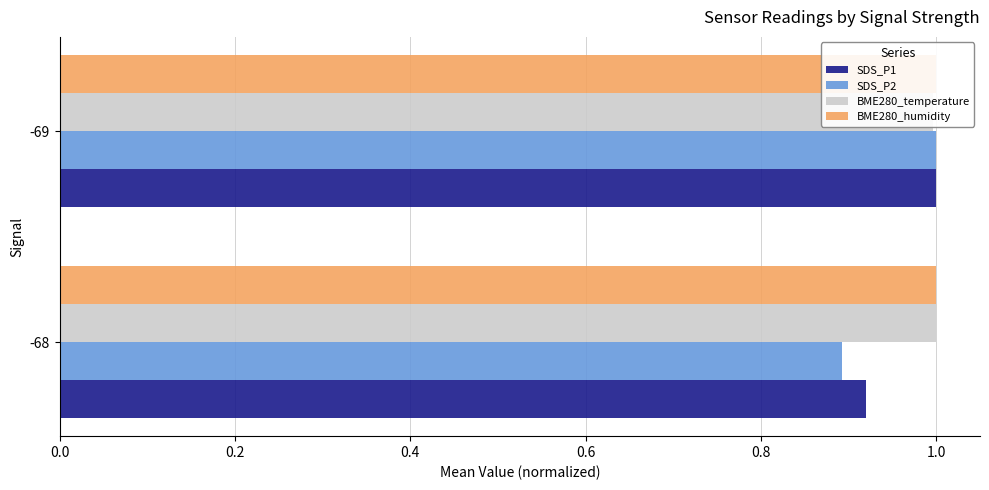

Which series has the largest total across all categories?

BME280_temperature